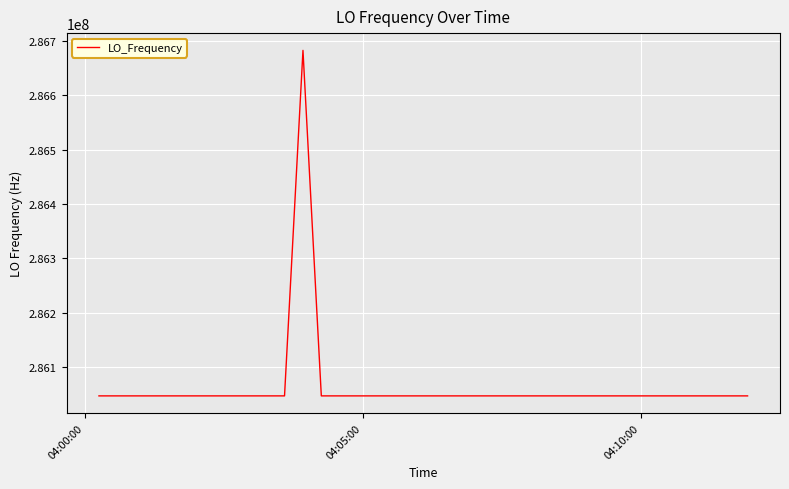

What is the difference between the maximum and minimum values?

635710.9